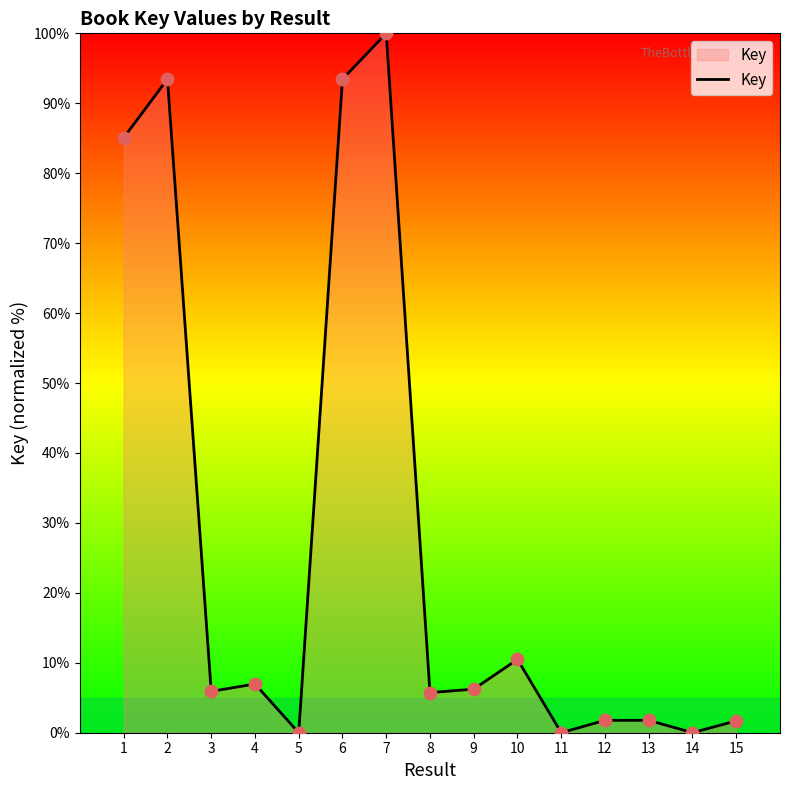

Between 2 and 5, which is larger?

2